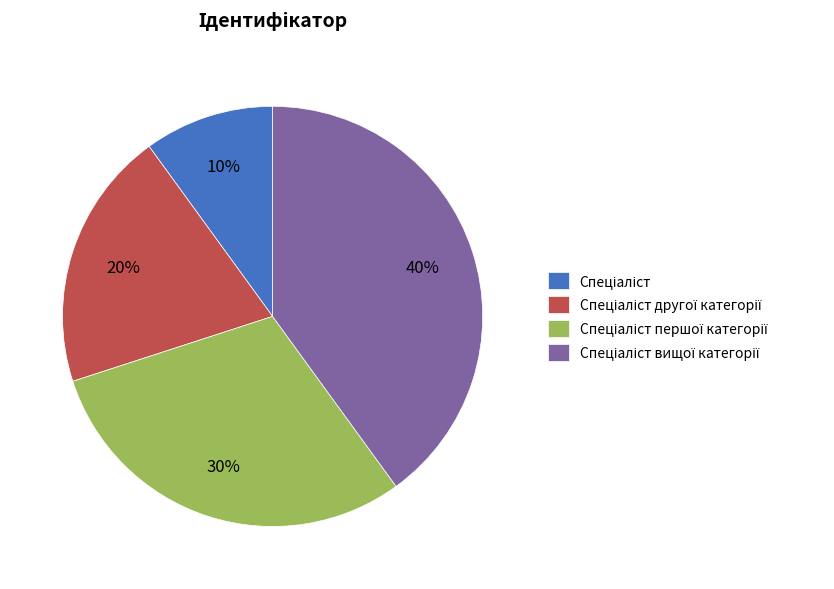

Is there a majority slice in this chart?

No